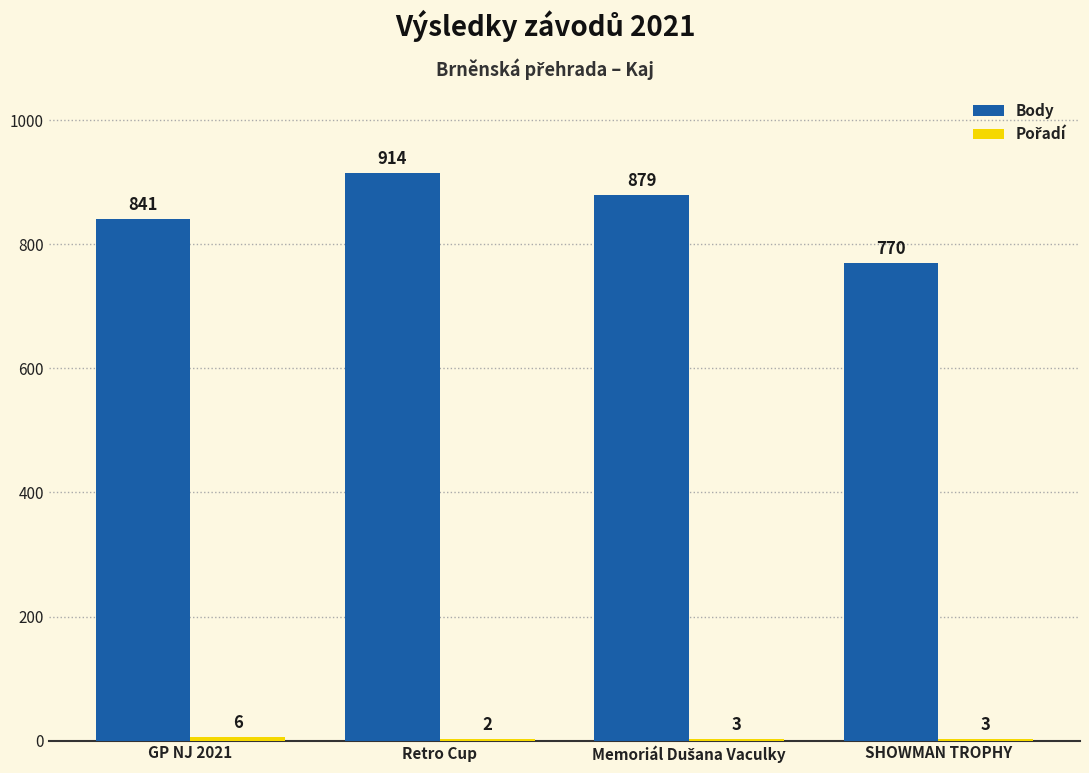

Count the Body values in the range 841 to 914.

3